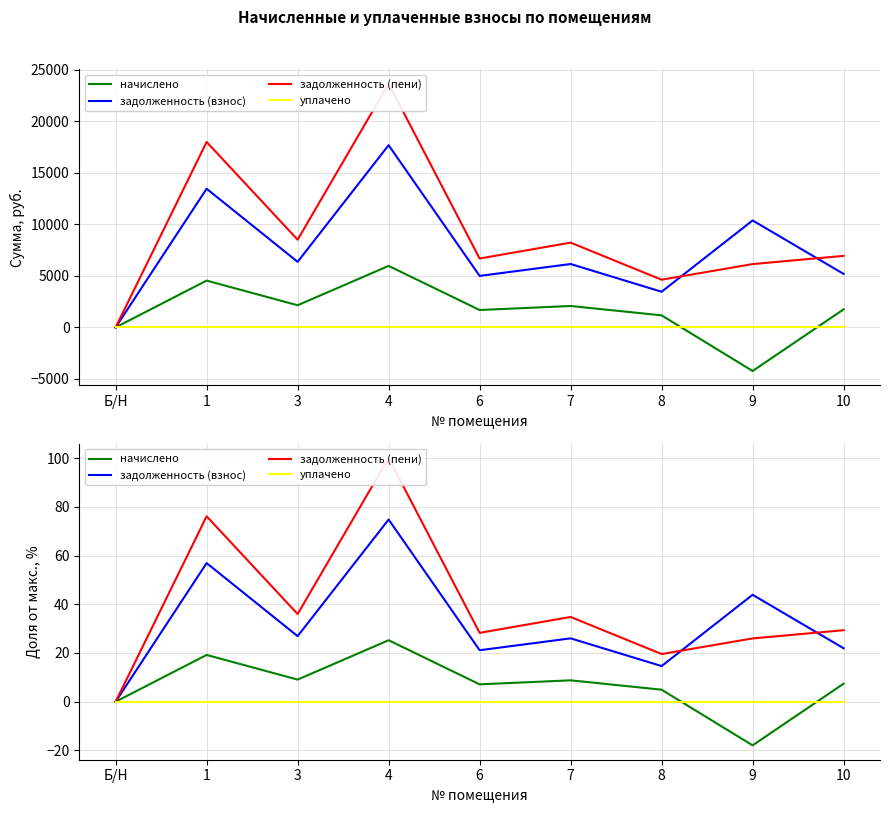

List the series in order of their peak value, highest first.

задолженность (пени), задолженность (взнос), начислено, уплачено